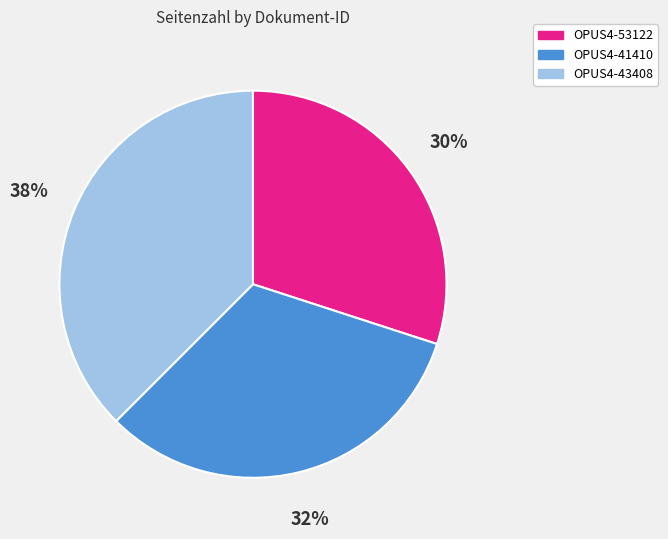

Rank the categories by value from highest to lowest.

OPUS4-43408, OPUS4-41410, OPUS4-53122